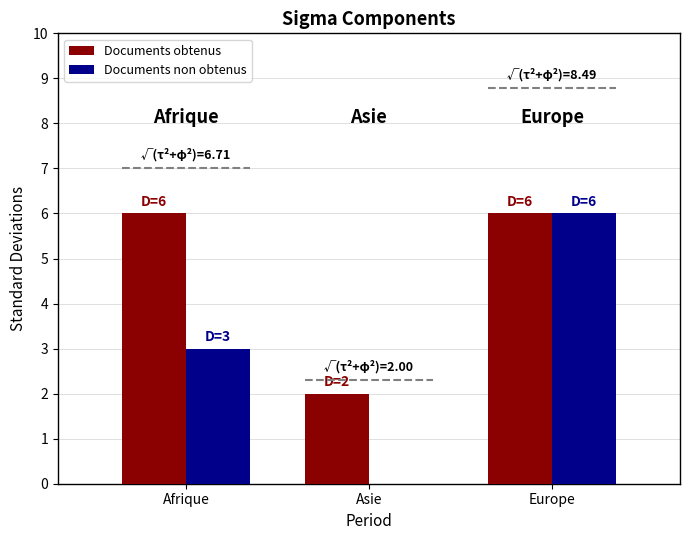

Between Afrique and Asie, which series saw the biggest shift?

Documents obtenus